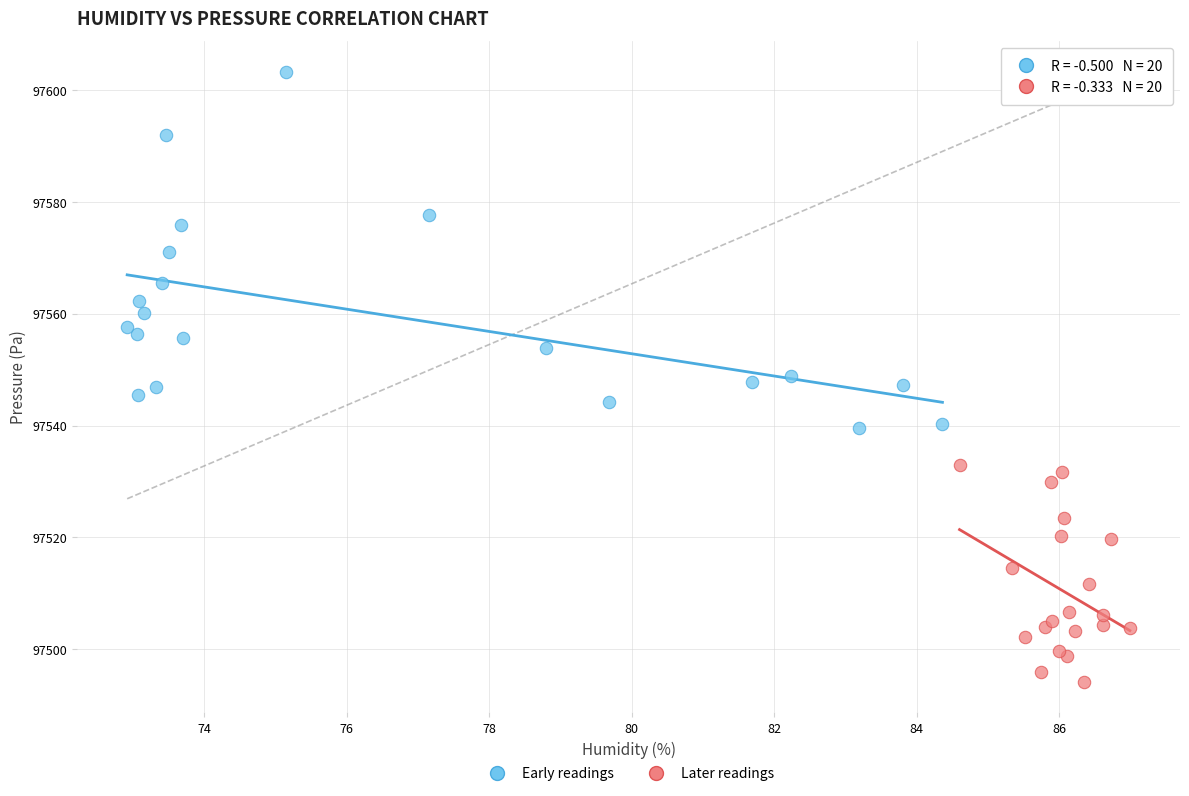

Which series reaches the minimum Y coordinate?

Later readings